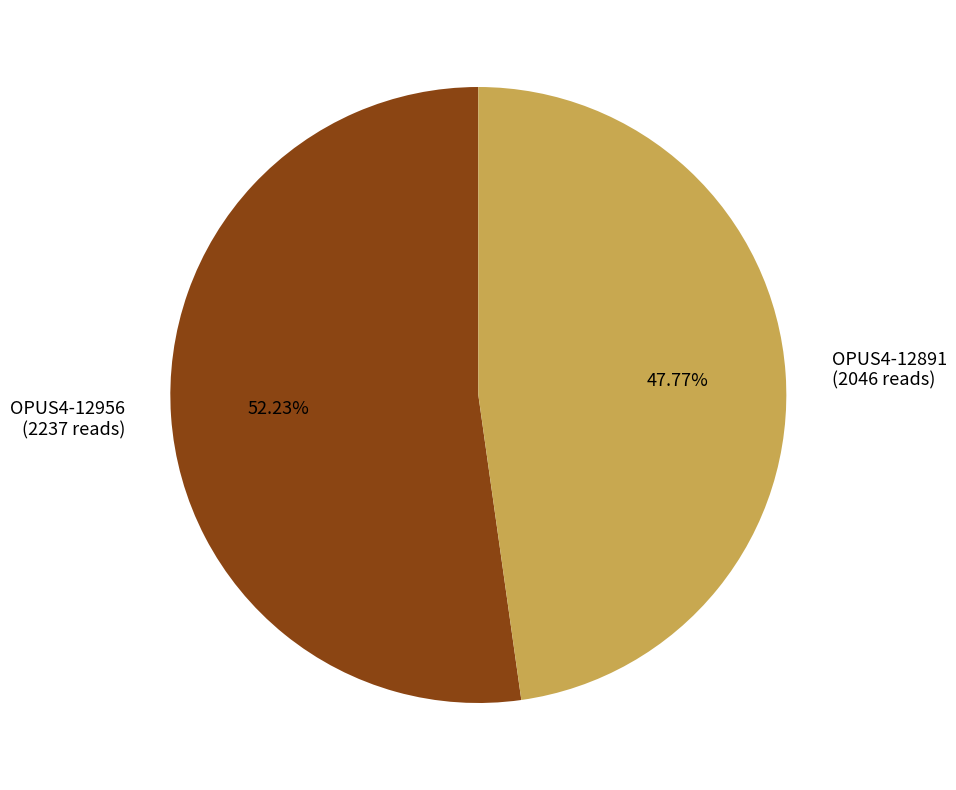

How much of the chart is everything except OPUS4-12891?

52.2%